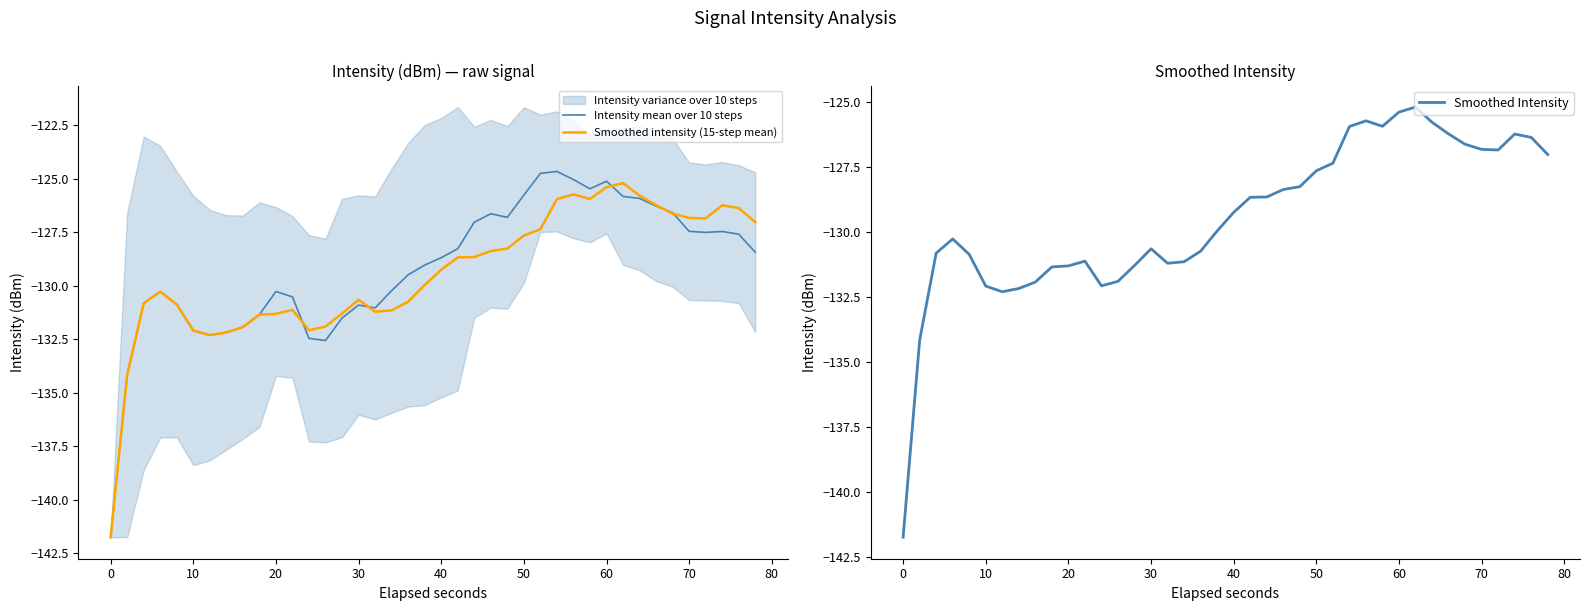

What is the maximum value for Intensity mean over 10 steps?

-124.7